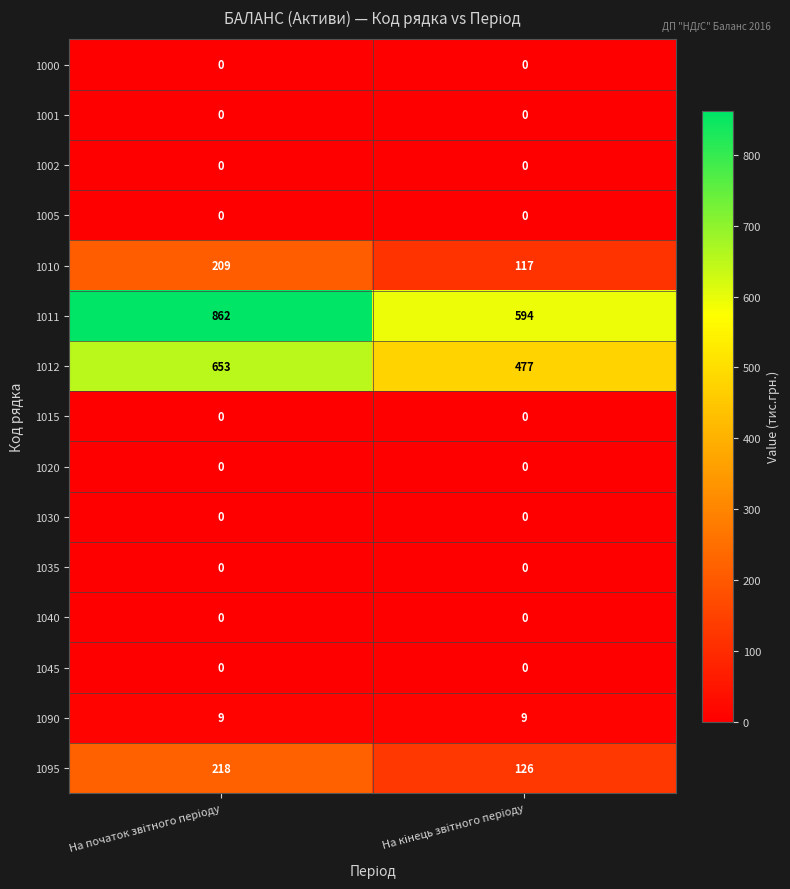

What is the average value of the 1090 series?

9